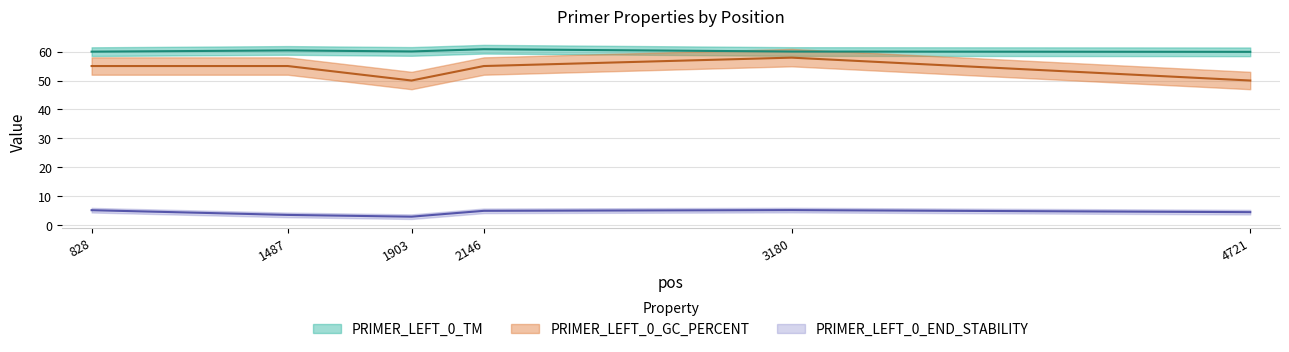

What is the maximum value shown in the chart?

60.8